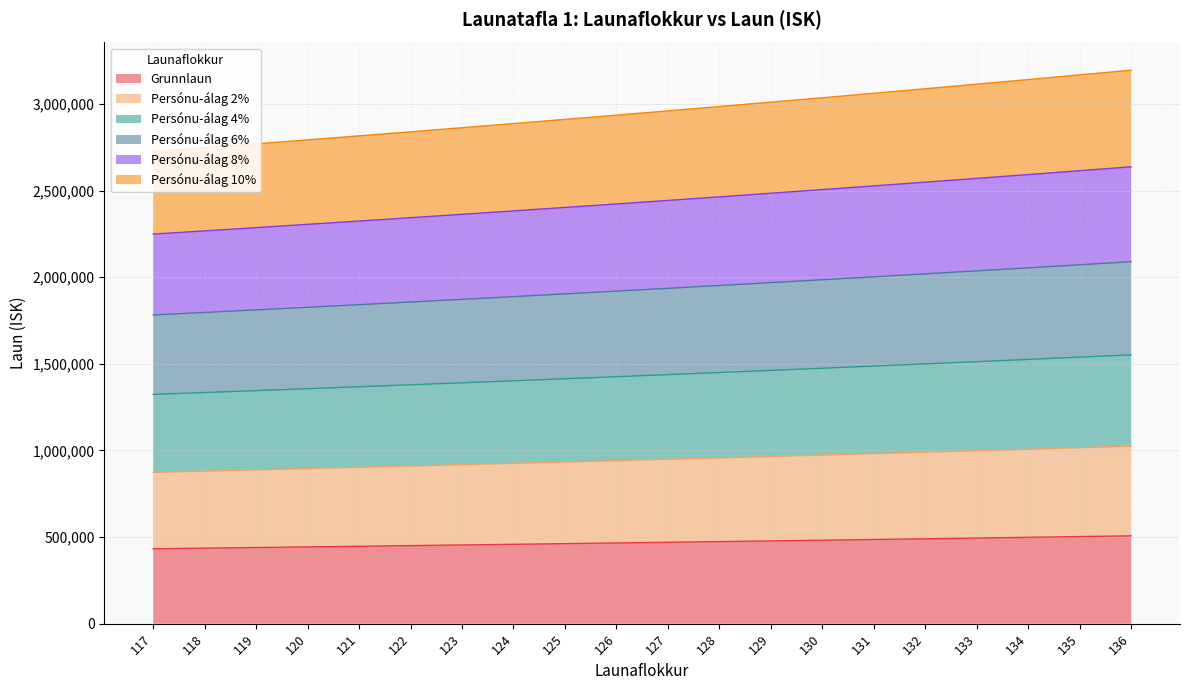

What is the total value across all series at 133?

3114536